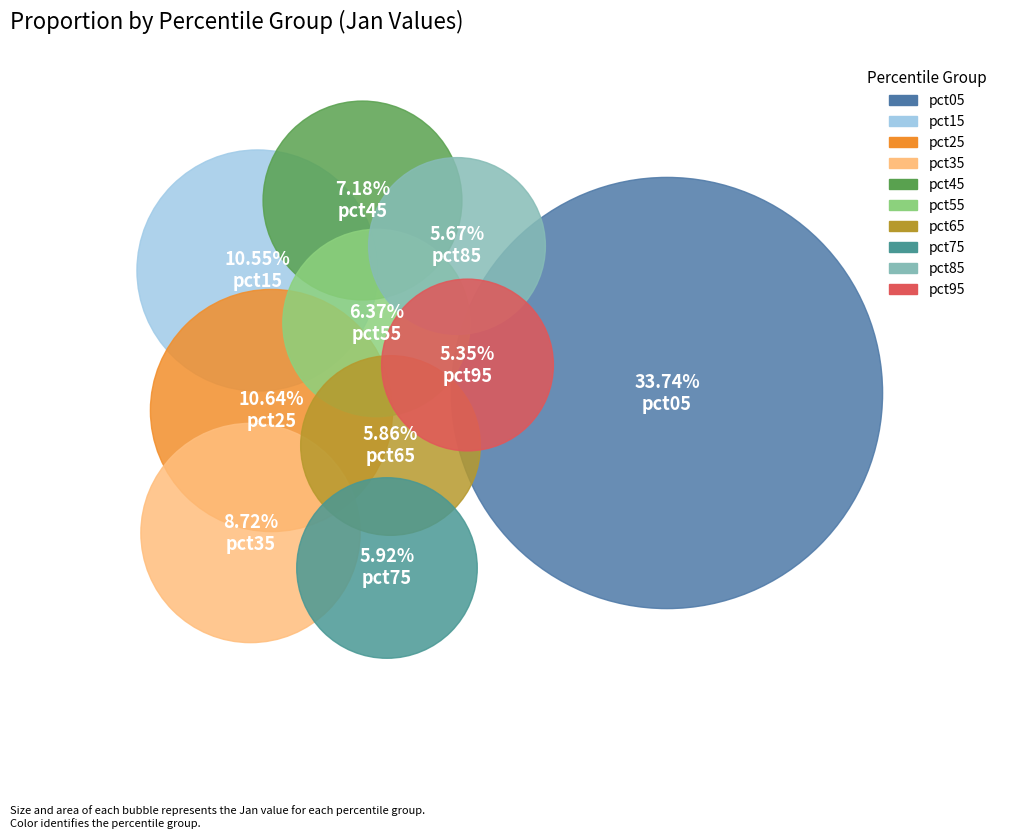

Is pct25 the majority of the pie?

No